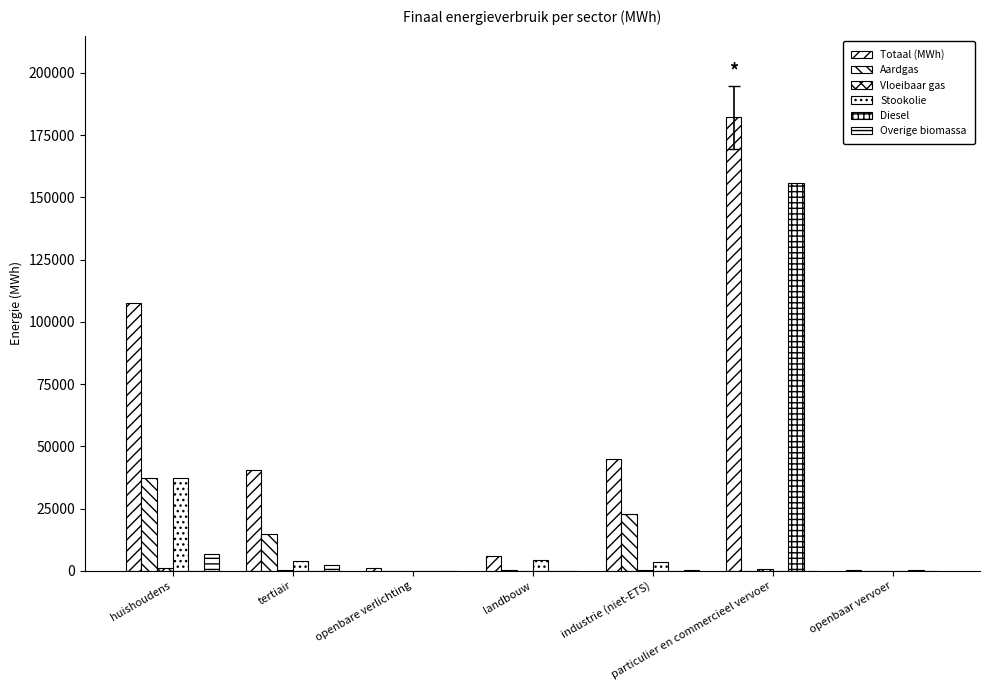

Which category has the highest value across all series?

particulier en commercieel vervoer